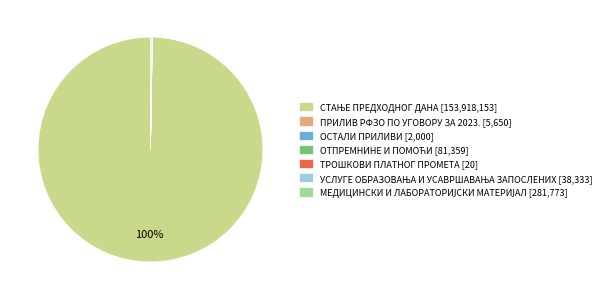

To the nearest percent, what is the difference between the largest and smallest slice percentages?

100%